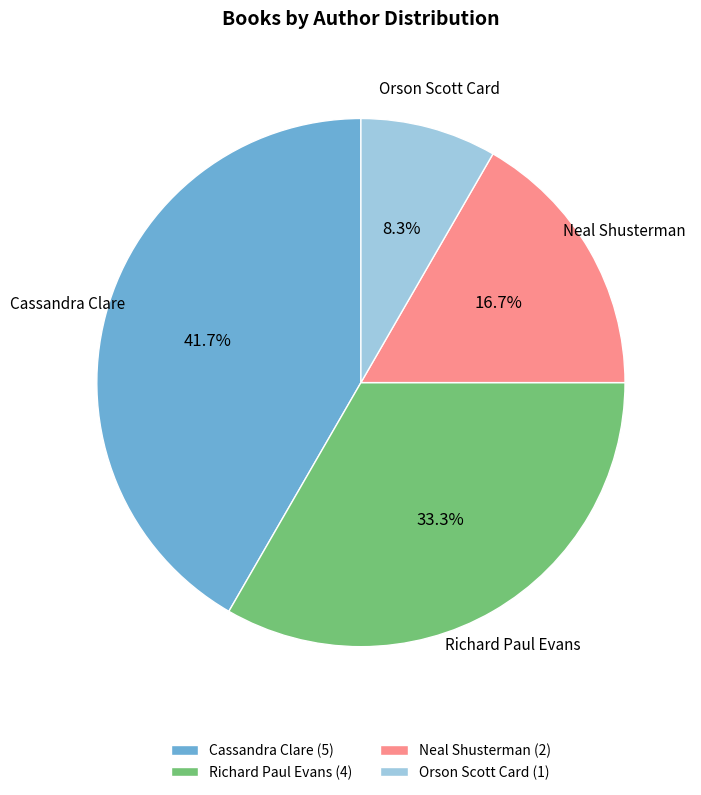

Approximately how many times larger is the value at Neal Shusterman (2) compared to Cassandra Clare (5)?

0.4